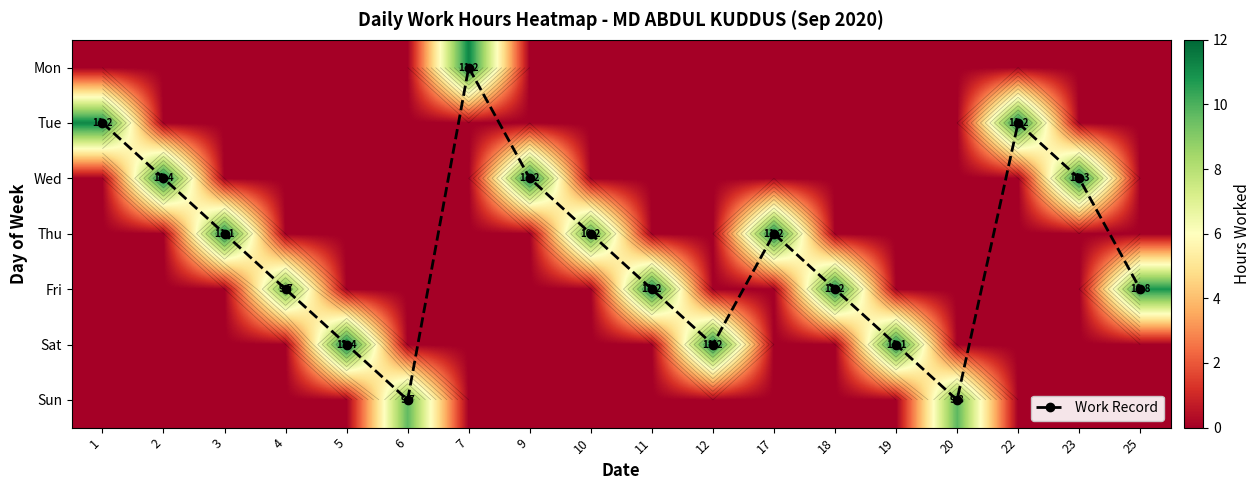

At which category is the sum across all series the highest?

5